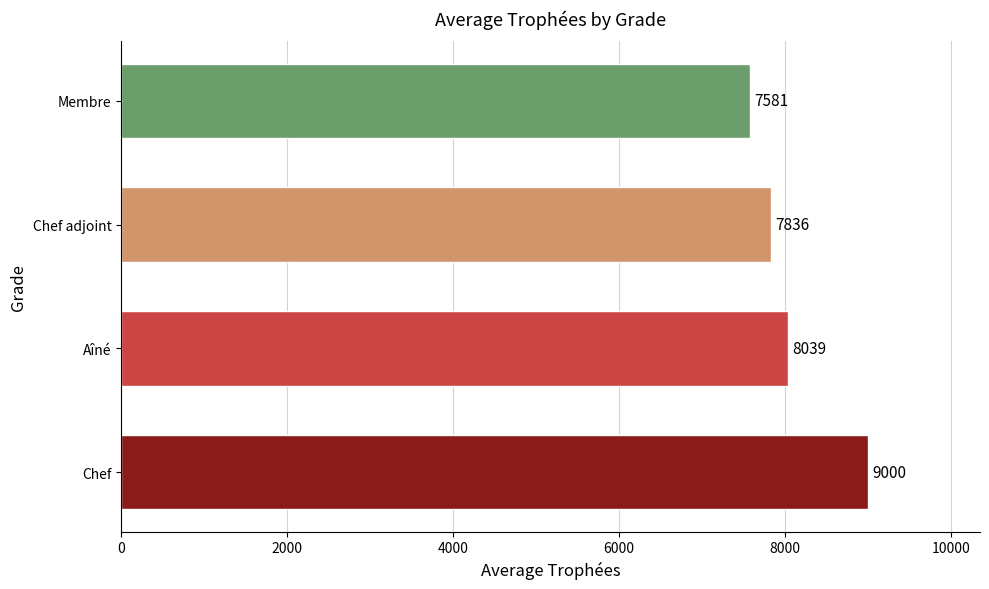

Rank the categories by value from lowest to highest.

Membre, Chef adjoint, Aîné, Chef